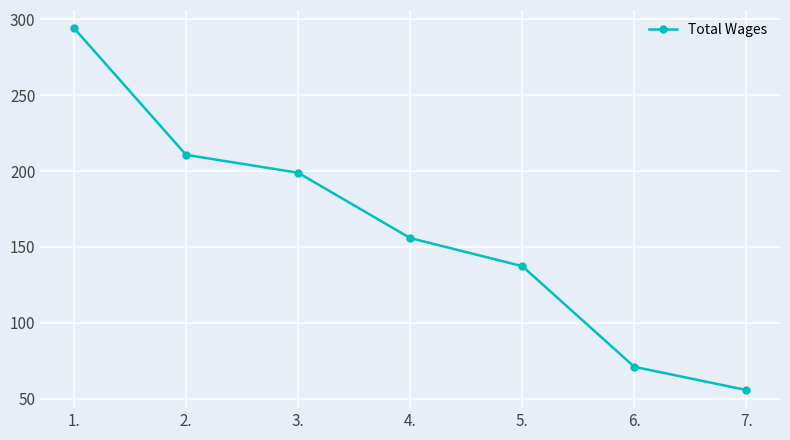

What is the change in value from 2. to 5.?

-73312